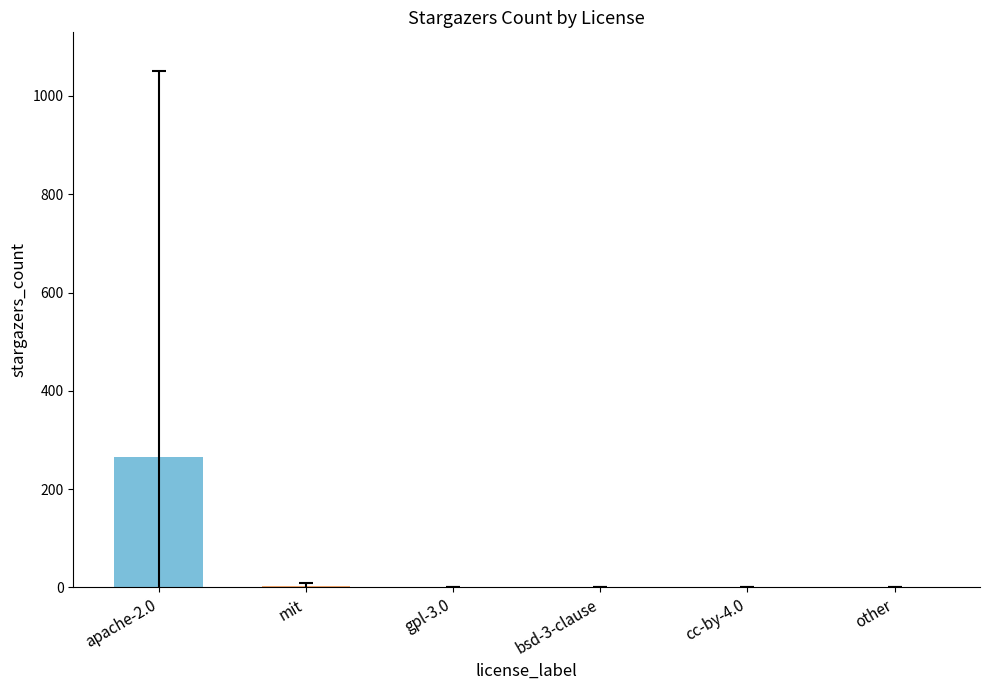

What value does the data have at apache-2.0?

266.2